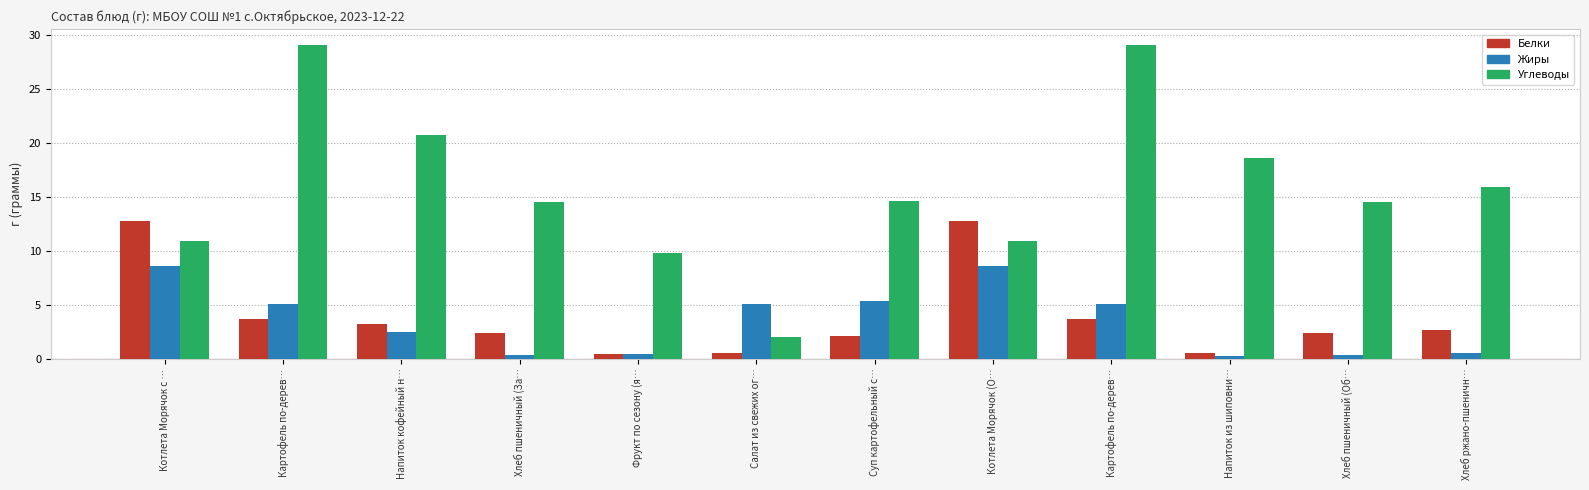

Is the value of Углеводы at Хлеб пшеничный (За… greater than the value of Белки at Хлеб пшеничный (Об…?

Yes